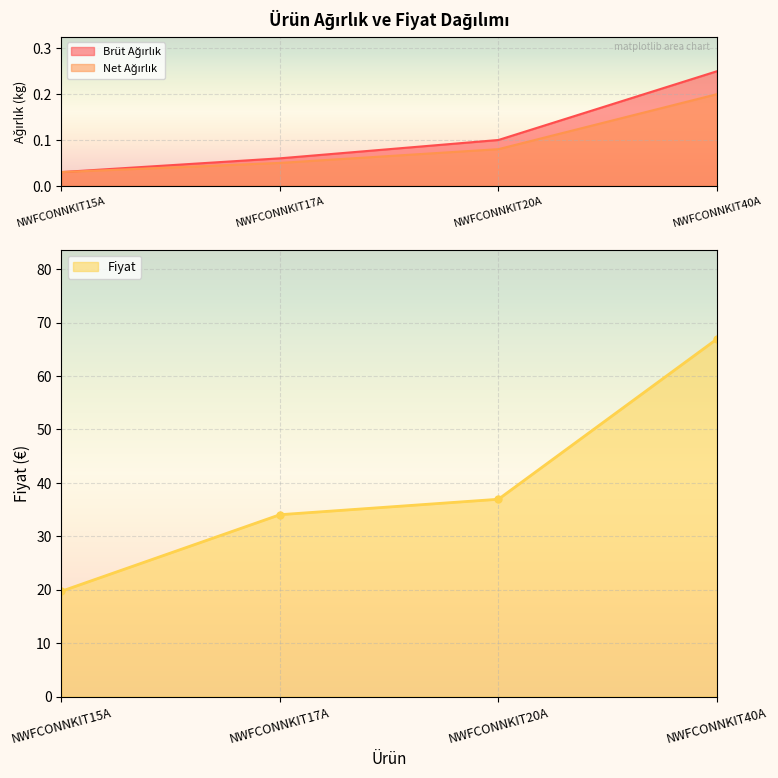

Reading right to left, transcribe all the data shown in this chart.

Brüt Ağırlık: 0.2	0.1	0.1	0.0
Net Ağırlık: 0.2	0.1	0.1	0.0
Fiyat: 66.9	36.9	34.0	19.7